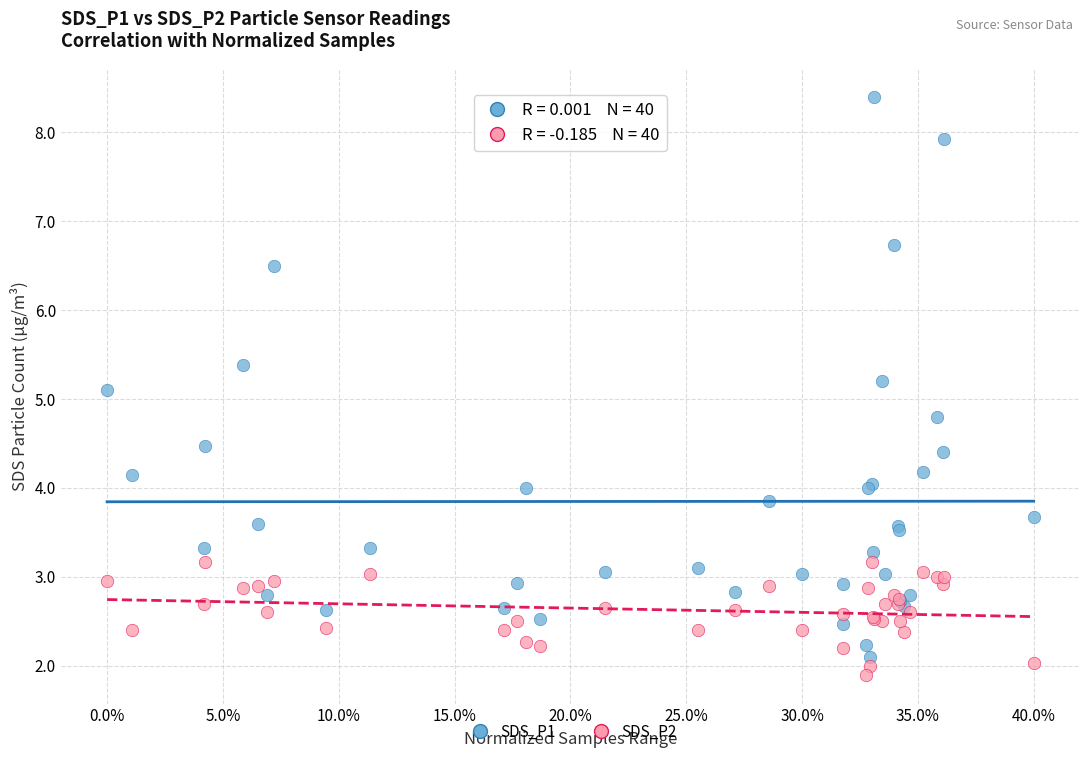

Which series contains the lowest Y value?

SDS_P2